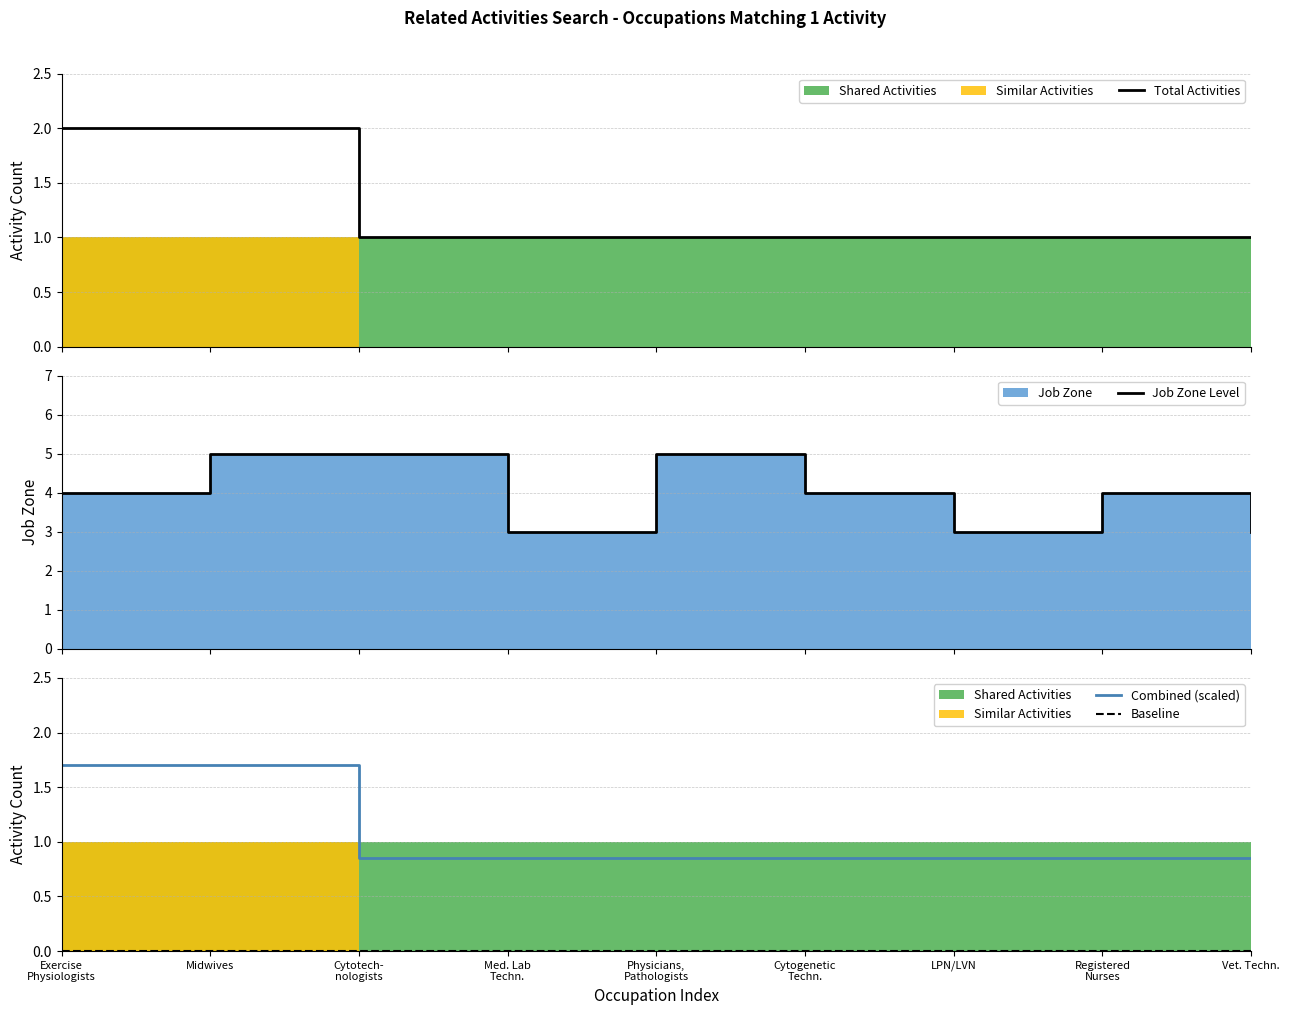

At which category does the chart reach its peak across all series?

Midwives